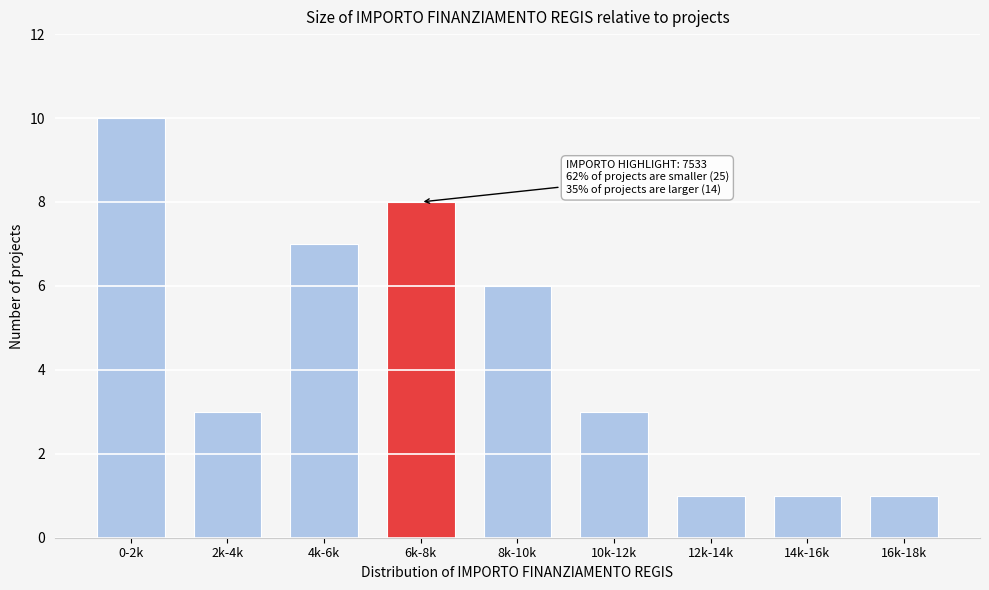

Reading left to right, what are all the values shown in this chart?

10	3	7	8	6	3	1	1	1